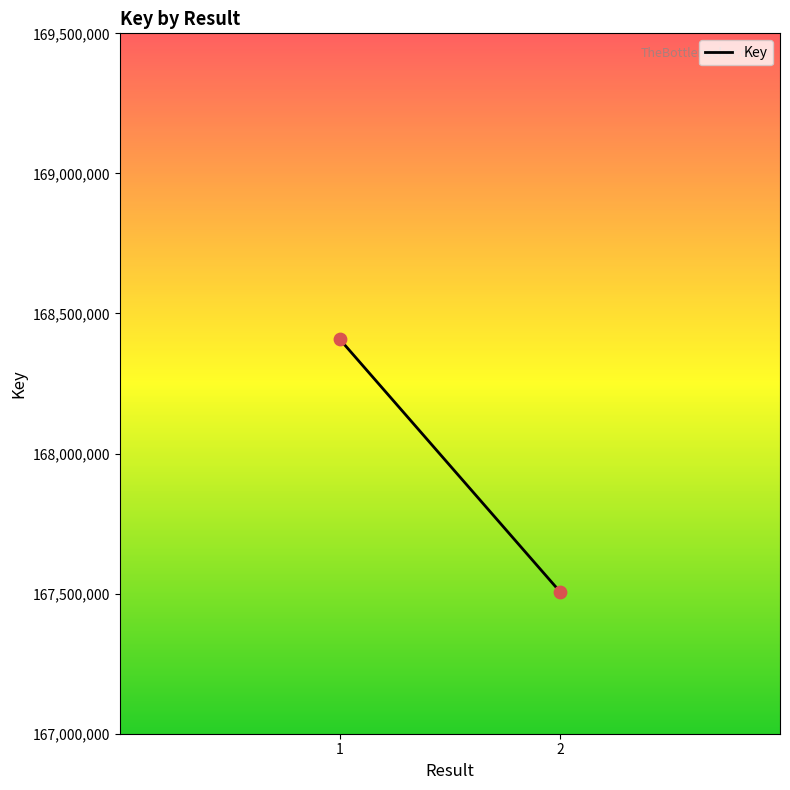

What is the average Y value?

167957442